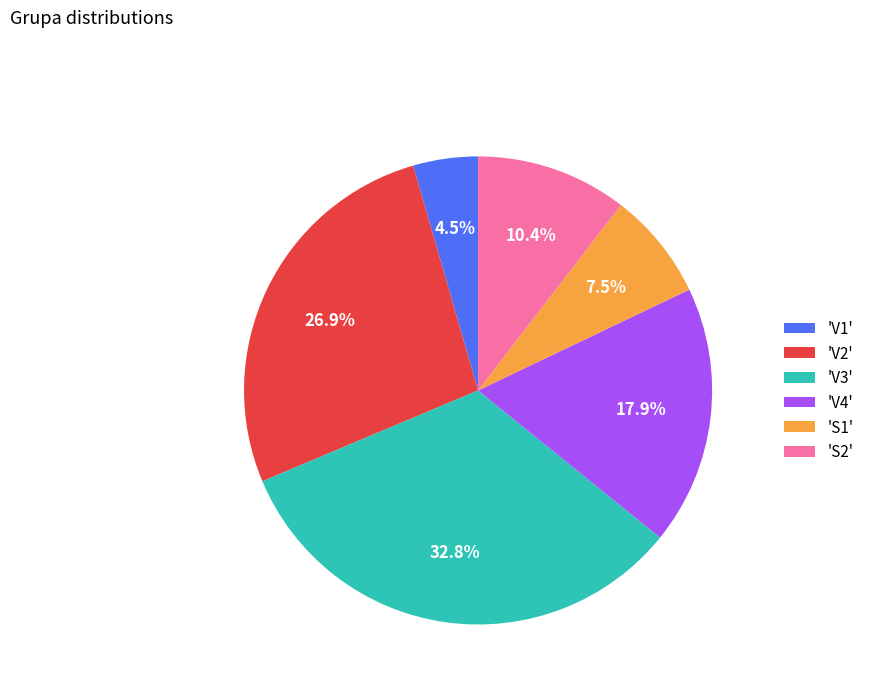

Approximately how many times larger is the value at 'V3' compared to 'S1'?

4.4